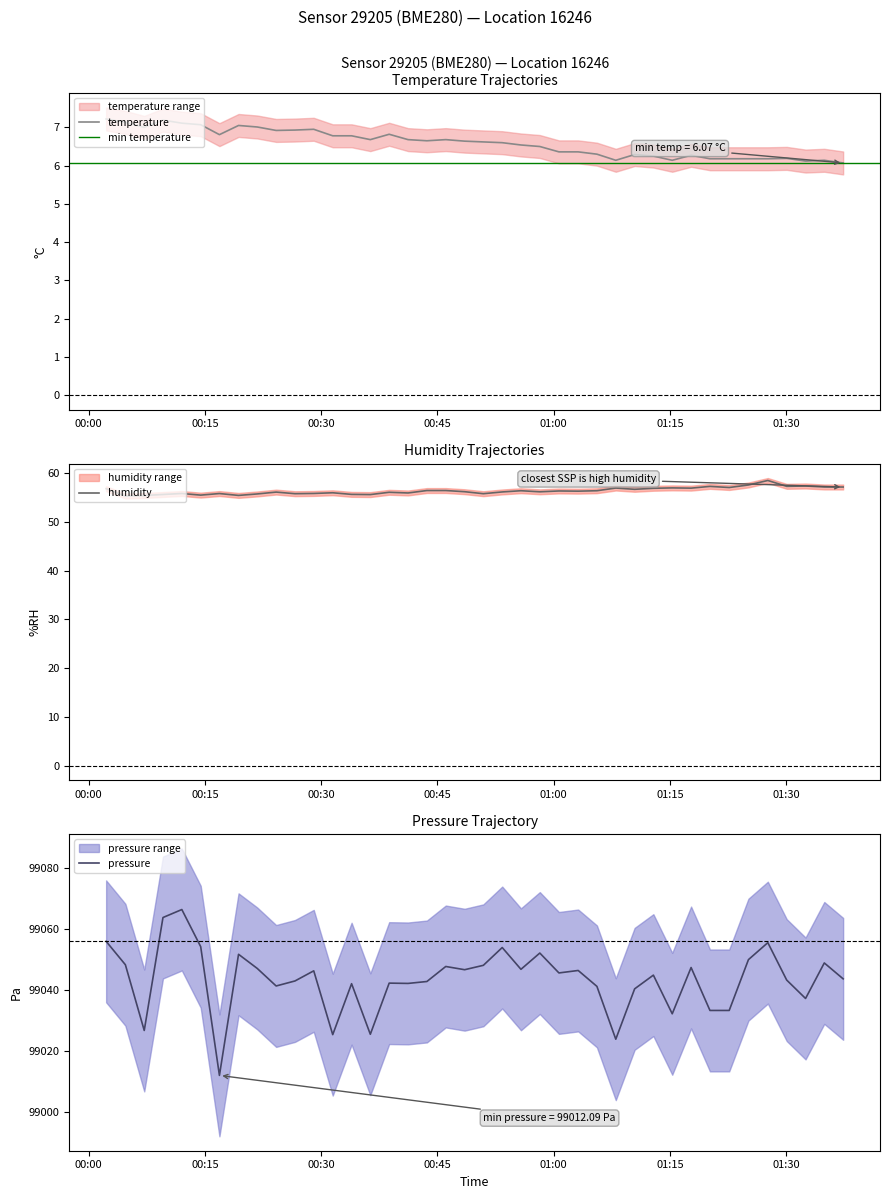

What is the lowest value of the temperature series?

6.1